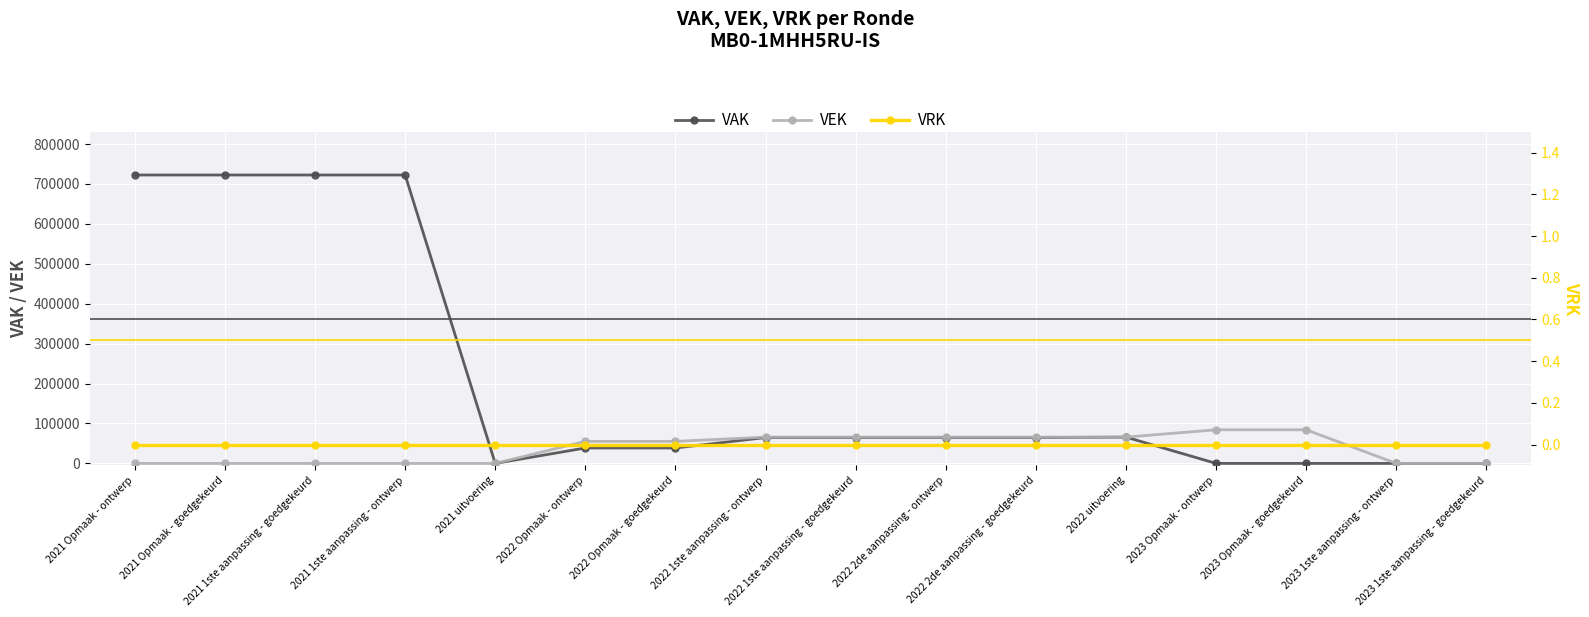

True or false: VEK has a value of 0 at 2023 1ste aanpassing - ontwerp.

True